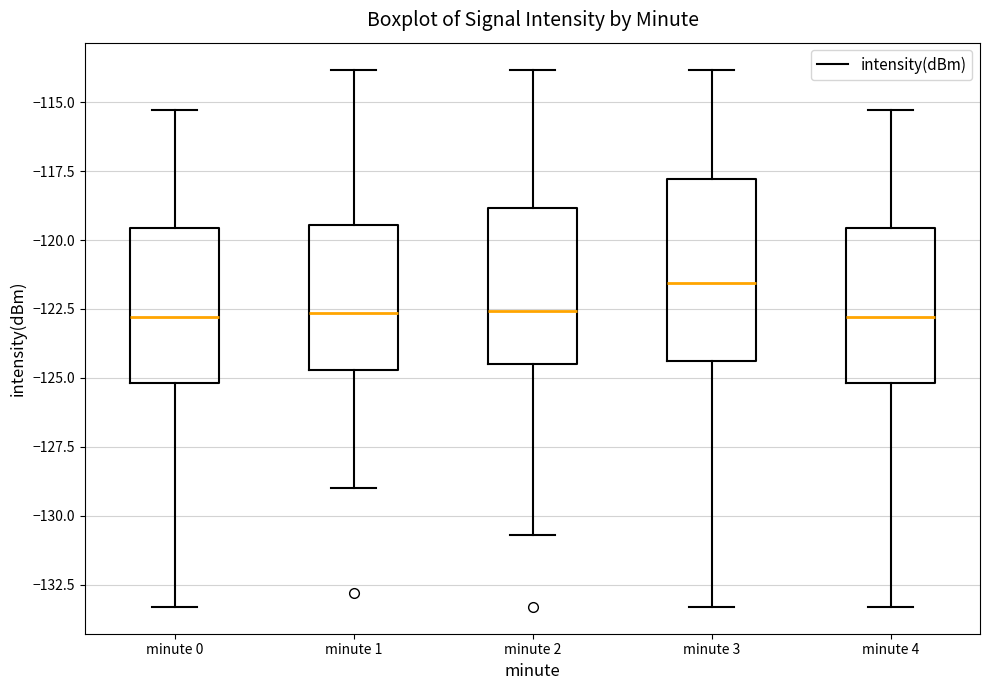

Reading left to right, read every box against the y-axis: the position of its median line, the range the box covers, and the ends of its whiskers. The values are not printed on the chart, so give them approximately, as read against the axis.

minute 0: median -123.0, box -125.0 to -119.5, whiskers -133.5 to -115.5
minute 1: median -122.5, box -124.5 to -119.5, whiskers -129.0 to -114.0
minute 2: median -122.5, box -124.5 to -119.0, whiskers -130.5 to -114.0
minute 3: median -121.5, box -124.5 to -118.0, whiskers -133.5 to -114.0
minute 4: median -123.0, box -125.0 to -119.5, whiskers -133.5 to -115.5